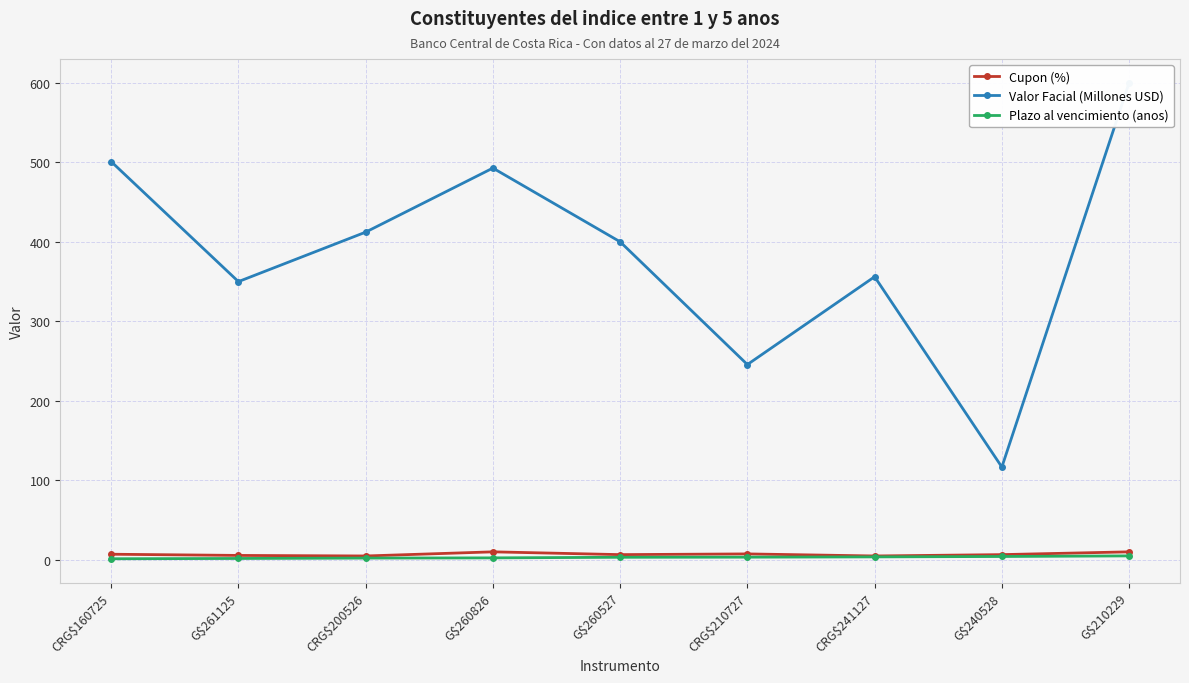

What is the label of the 3rd point from the left?

CRG$200526